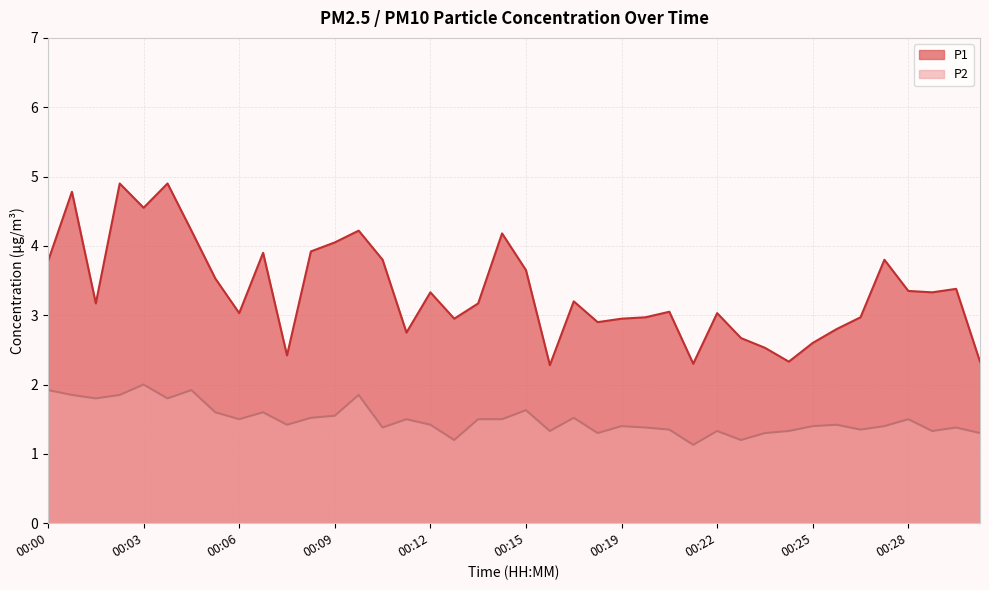

Which series has the largest range (max minus min)?

P1